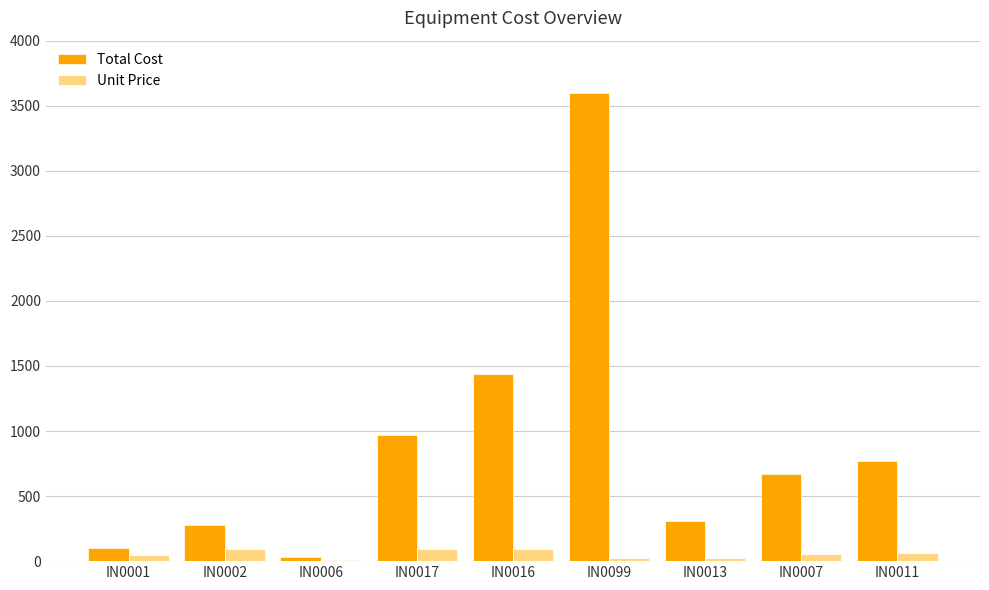

What is the approximate value of Unit Price at IN0099?

24